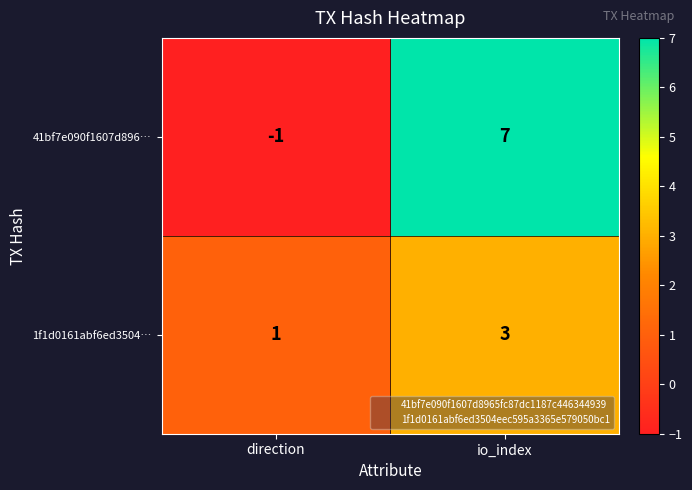

True or false: 41bf7e090f1607d896… has a value of 7 at io_index.

True